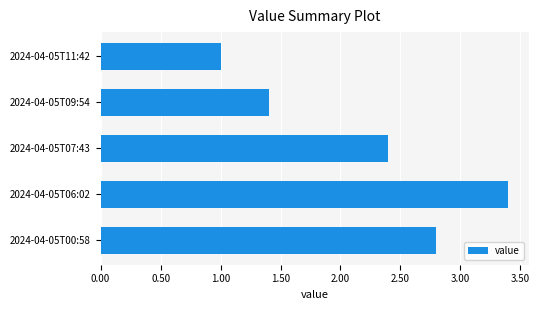

Which label corresponds to the smallest value in the chart?

2024-04-05T11:42